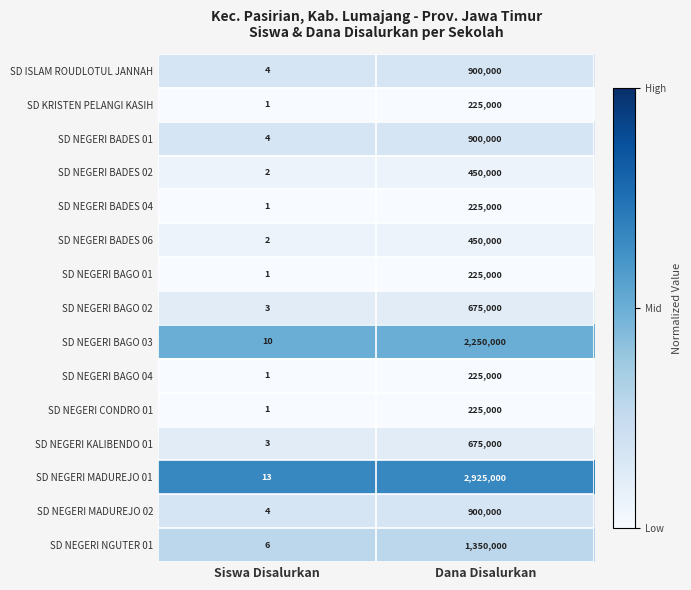

Rank the categories by SD NEGERI BADES 04 value from highest to lowest.

Dana Disalurkan, Siswa Disalurkan